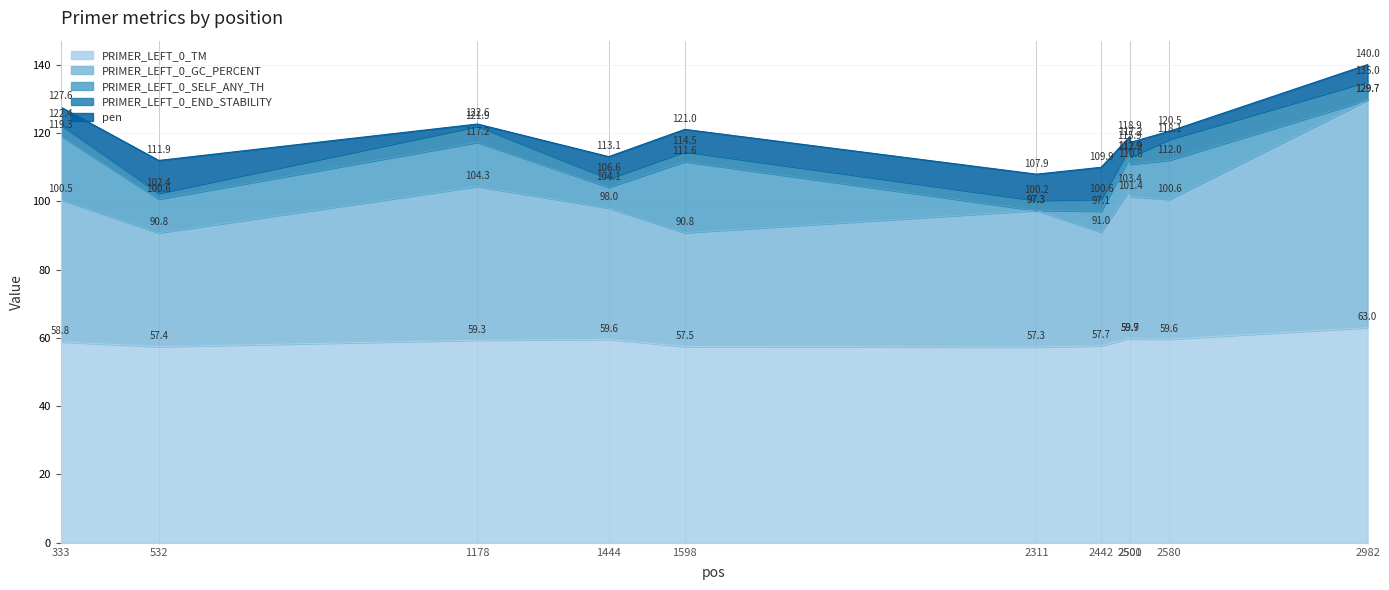

The PRIMER_LEFT_0_END_STABILITY series shows 6.1 at 2580. True or false?

True